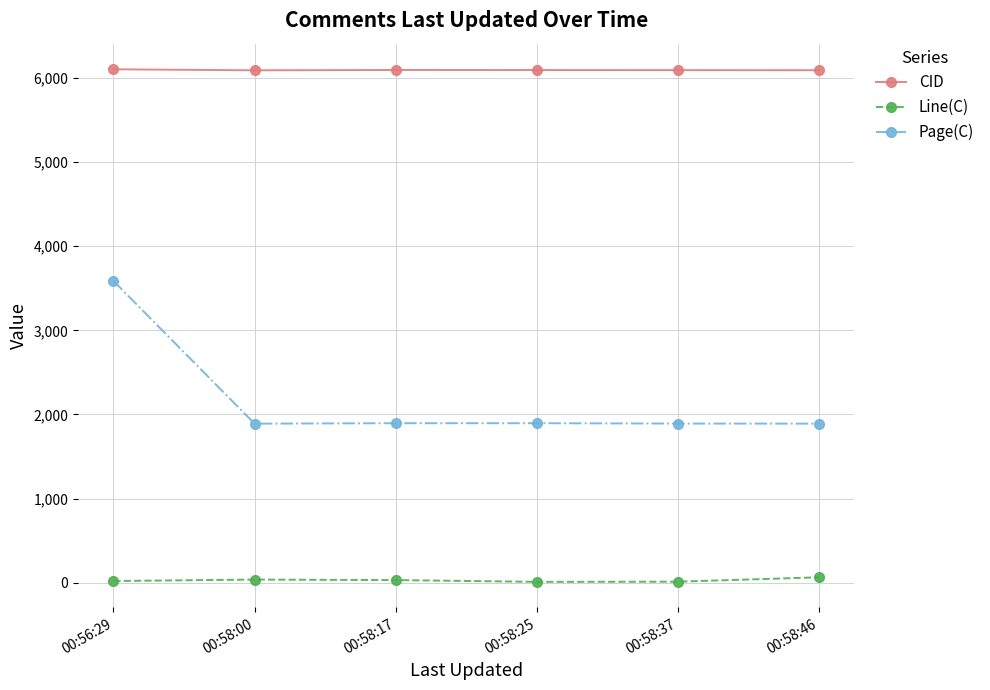

What is the average value of the Line(C) series?

29